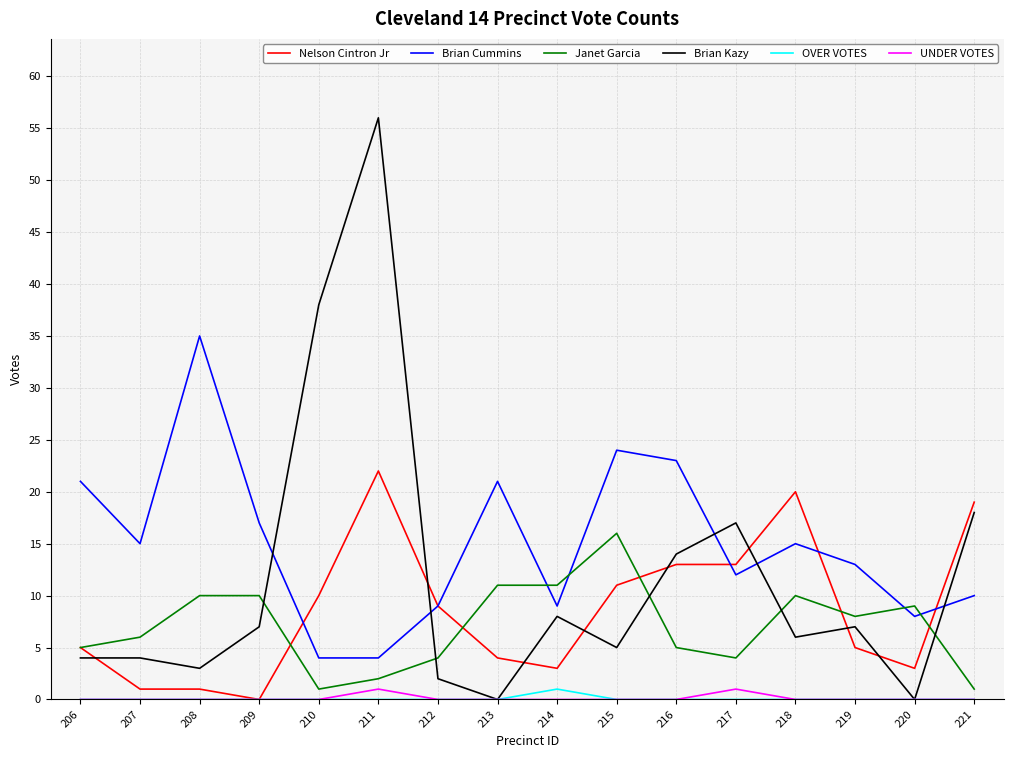

True or false: Brian Kazy and Nelson Cintron Jr intersect in this chart.

True